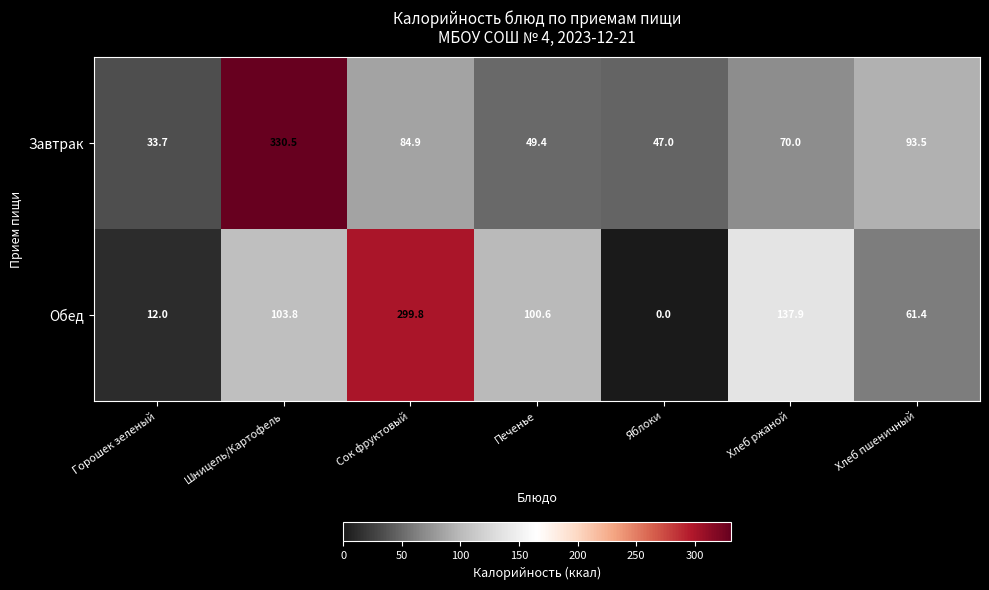

Which series has the largest total across all categories?

Обед